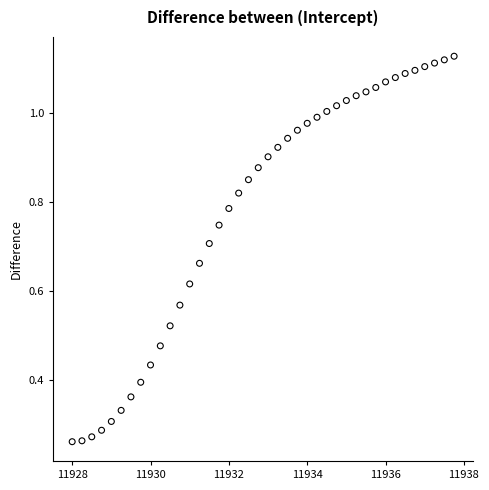

What is the range of X values (max minus min)?

9.8